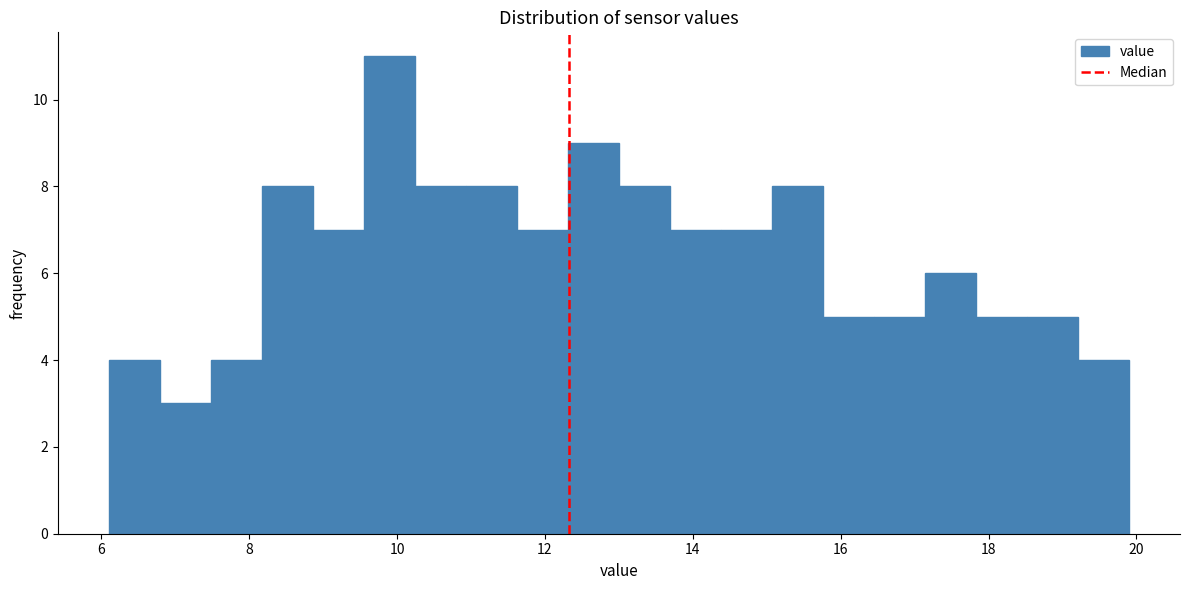

Read against the x-axis, roughly where is the centre of the tallest bar?

9.8